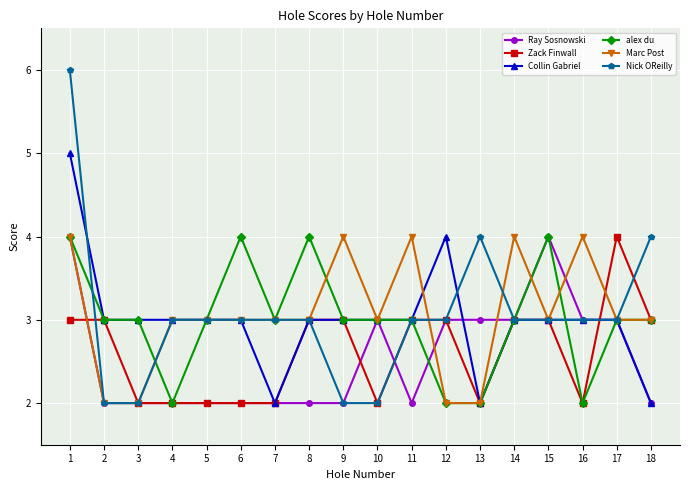

Which series has the widest spread of values?

Nick OReilly